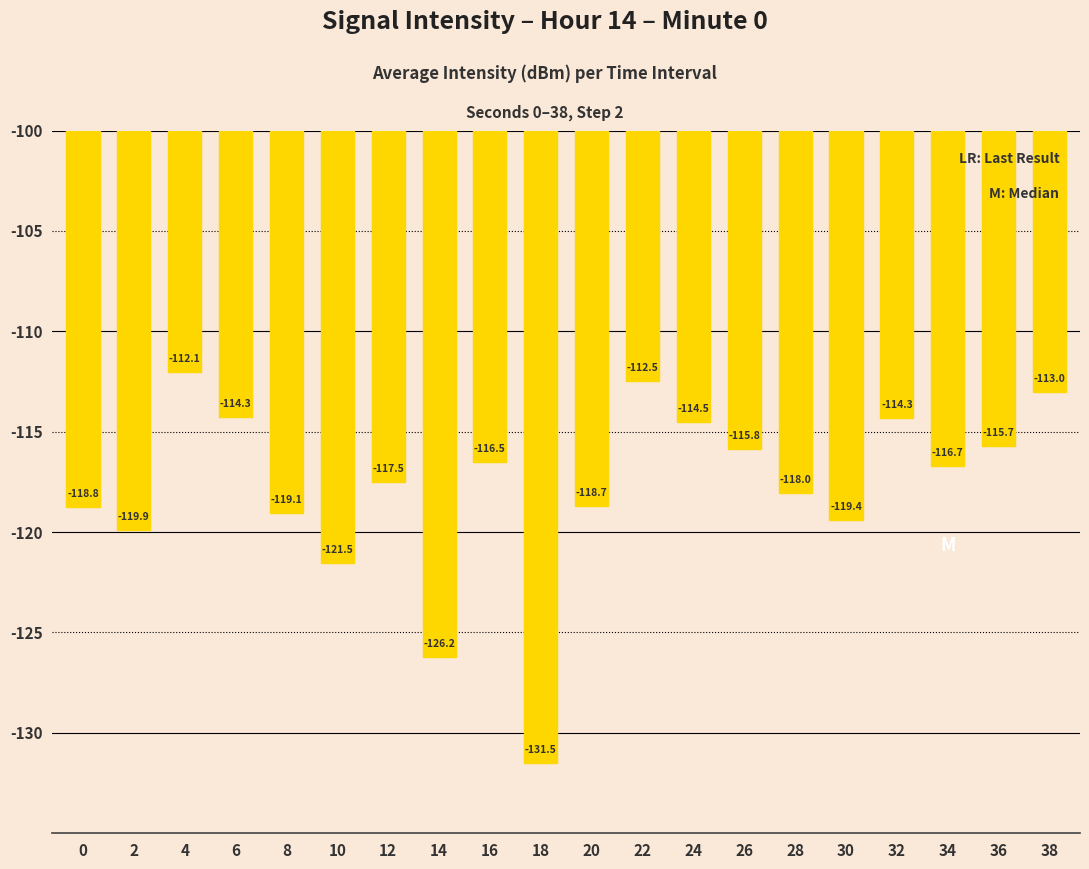

What is the value of the 13th bar from the left?

-114.5